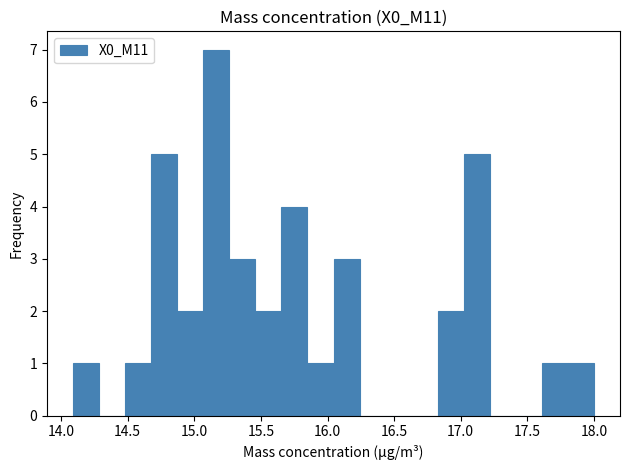

Read against the x-axis, roughly where is the centre of the tallest bar?

15.15